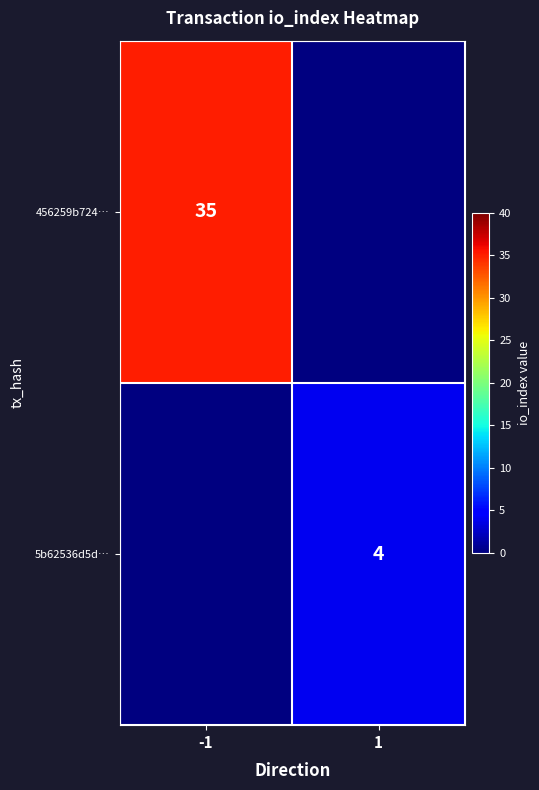

True or false: 456259b724… has a value of 35 at -1.

True